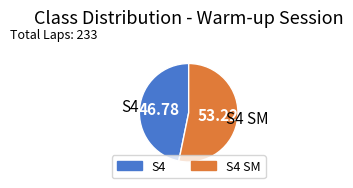

Does any single category account for the majority?

Yes